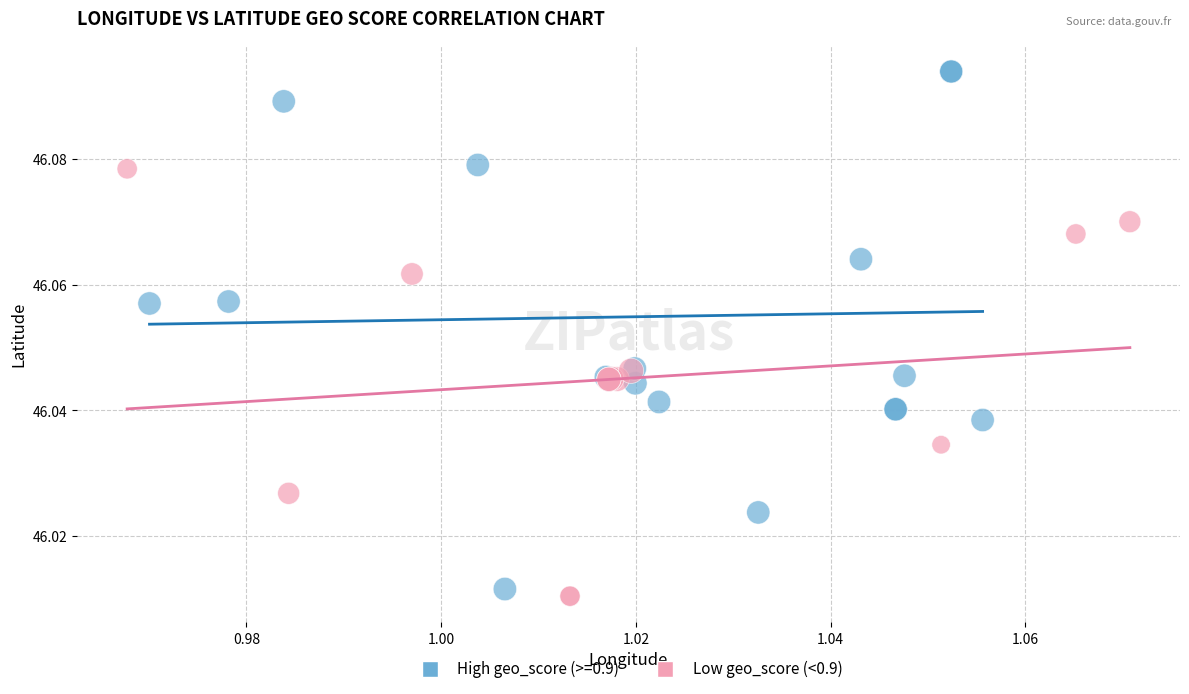

Which series contains the highest Y value?

High geo_score (>=0.9)